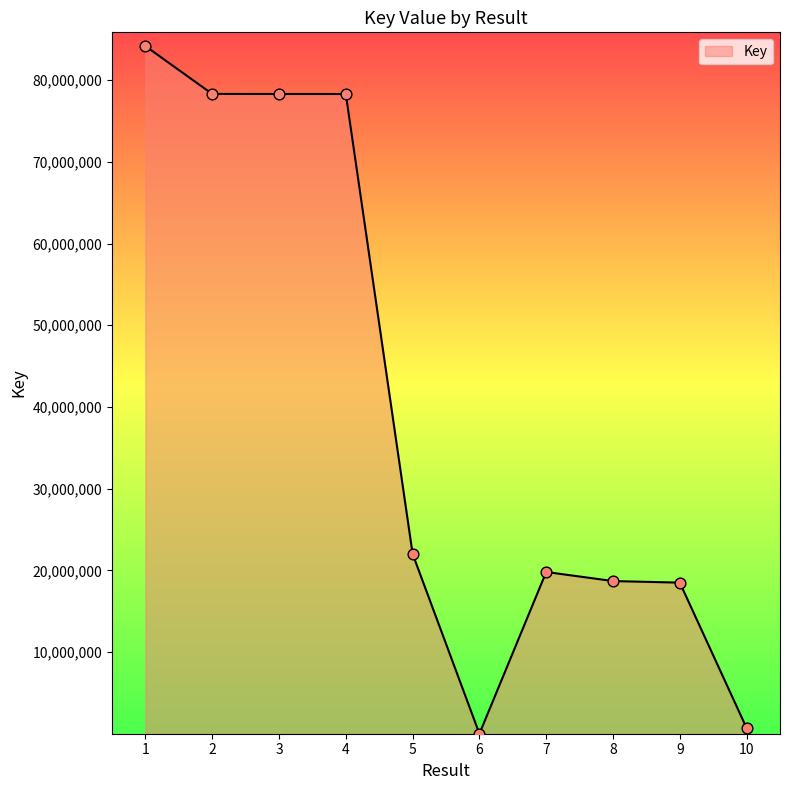

What is the ratio of the value at 9 to the value at 3?

0.2